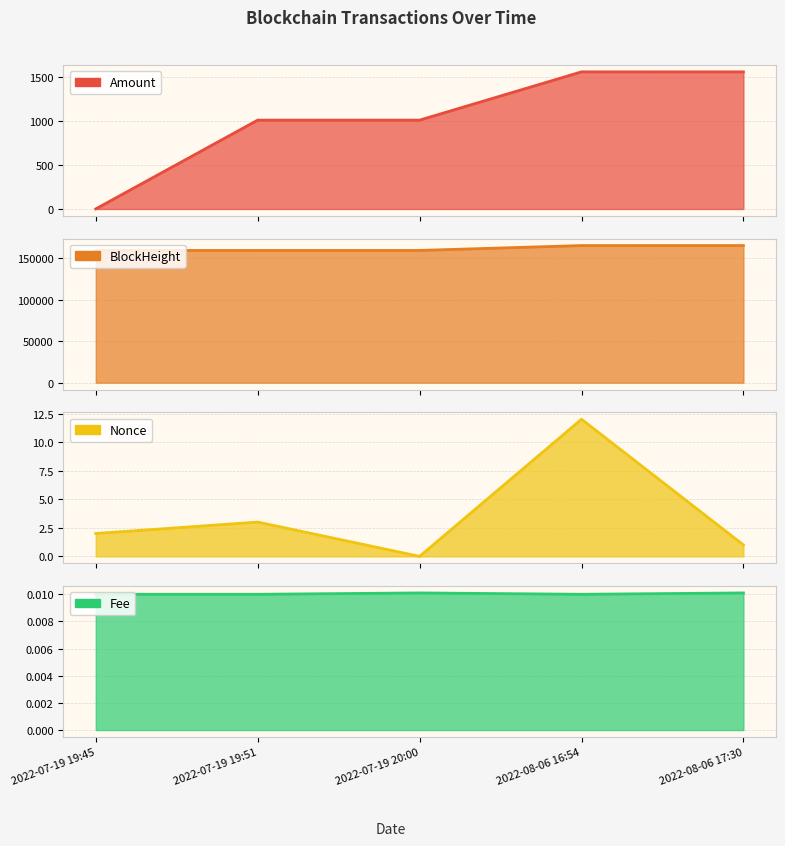

What is the difference between the Nonce values at 2022-07-19 20:00 and 2022-07-19 19:51?

3.0